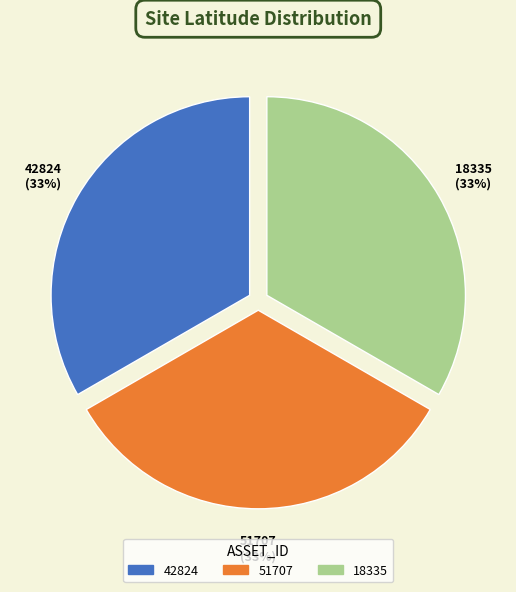

Is it true that 18335 is 33% of the pie?

True